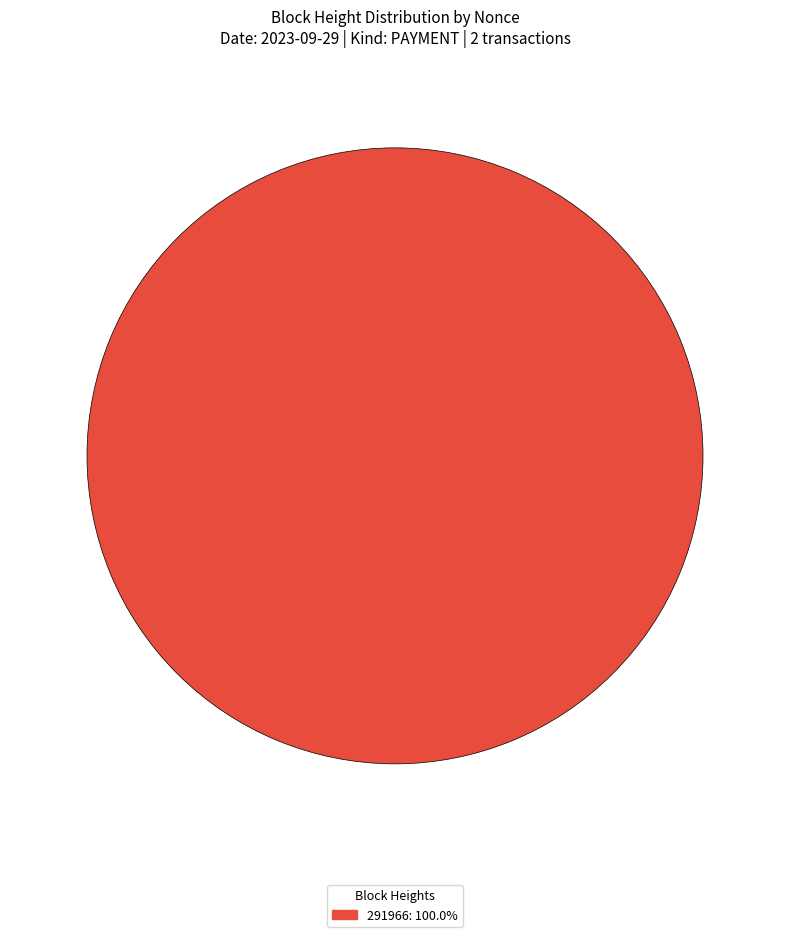

Is there a majority slice in this chart?

Yes